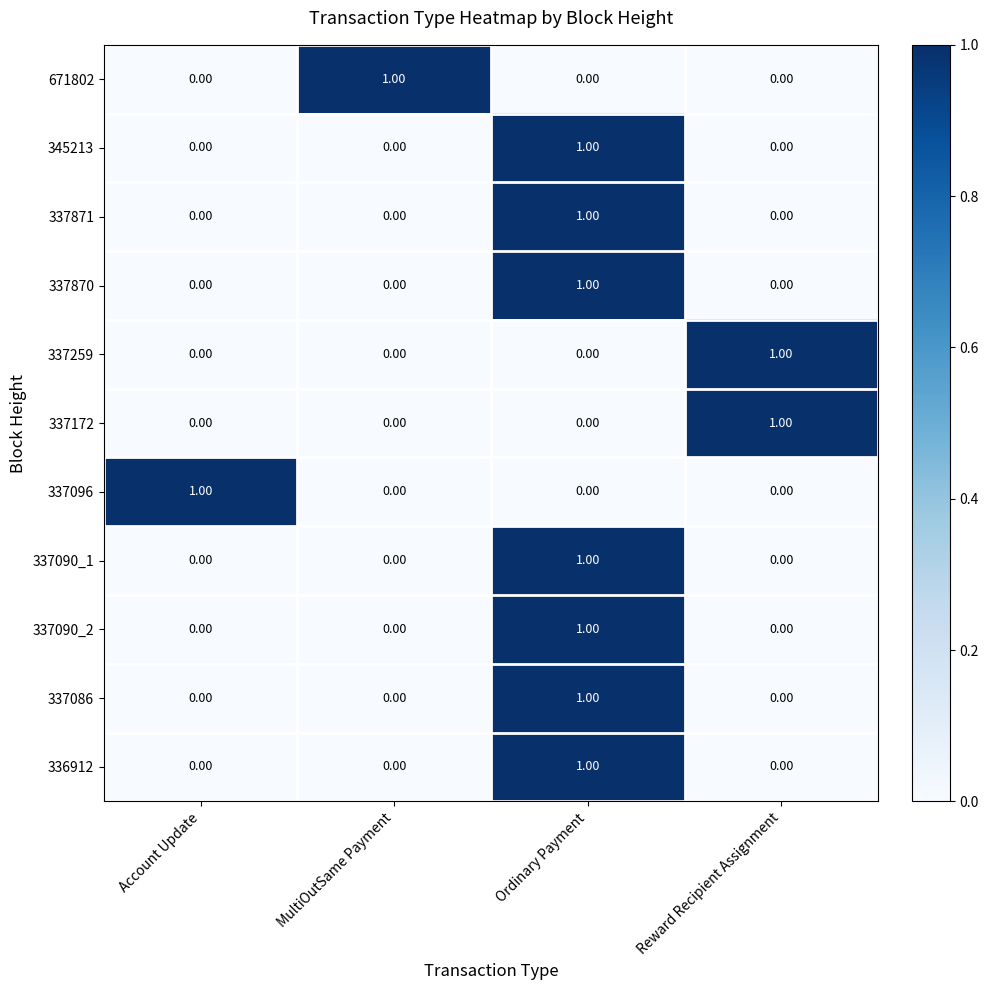

At which category is the sum across all series the highest?

Ordinary Payment